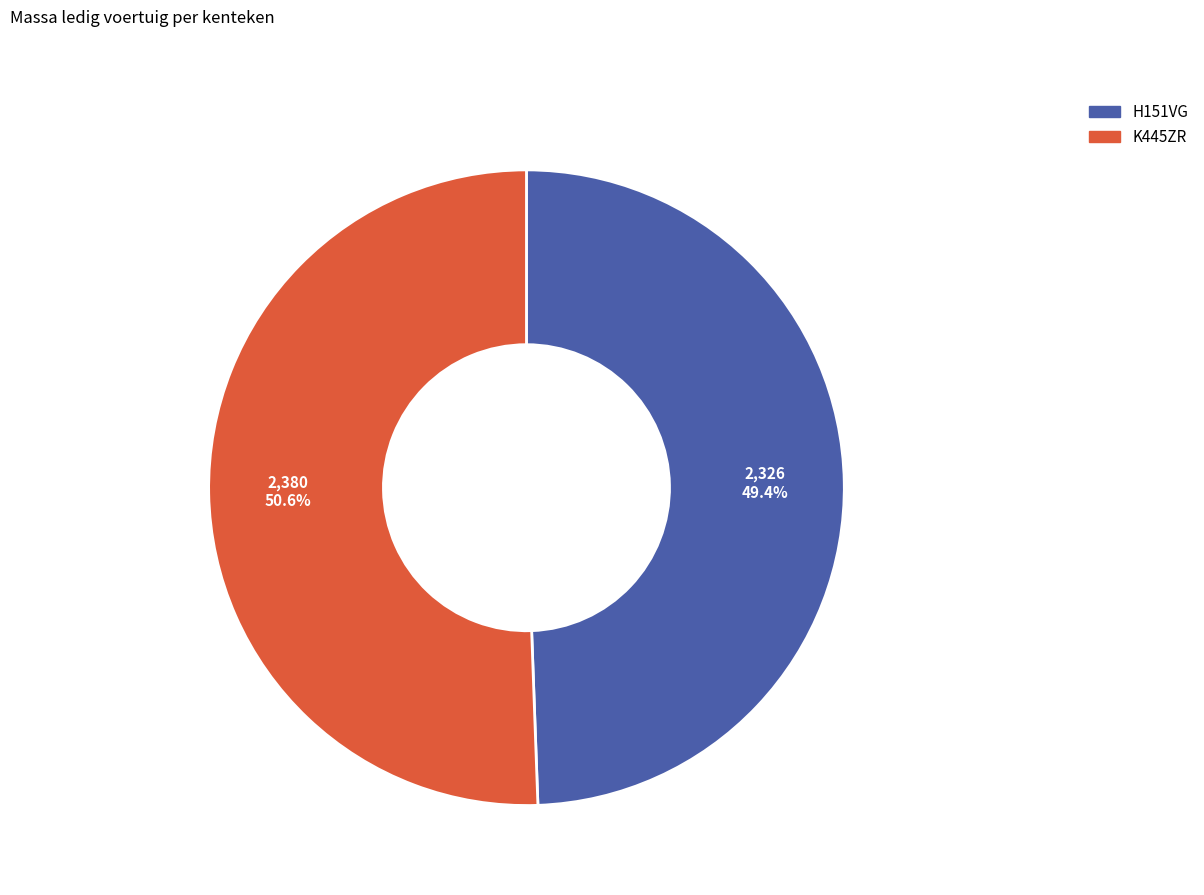

Do H151VG and K445ZR together represent more than half of the pie?

Yes